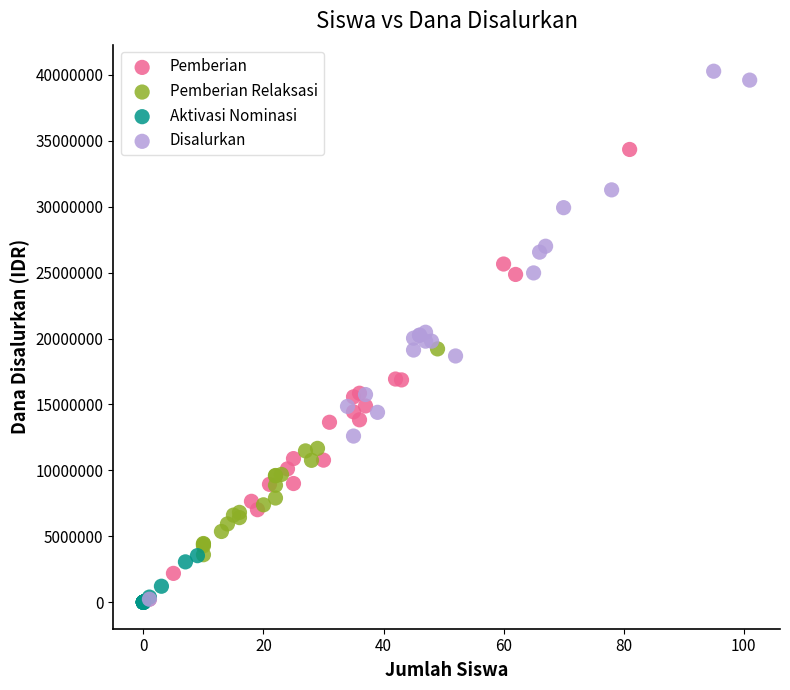

Which series has the widest spread of Y values?

Disalurkan